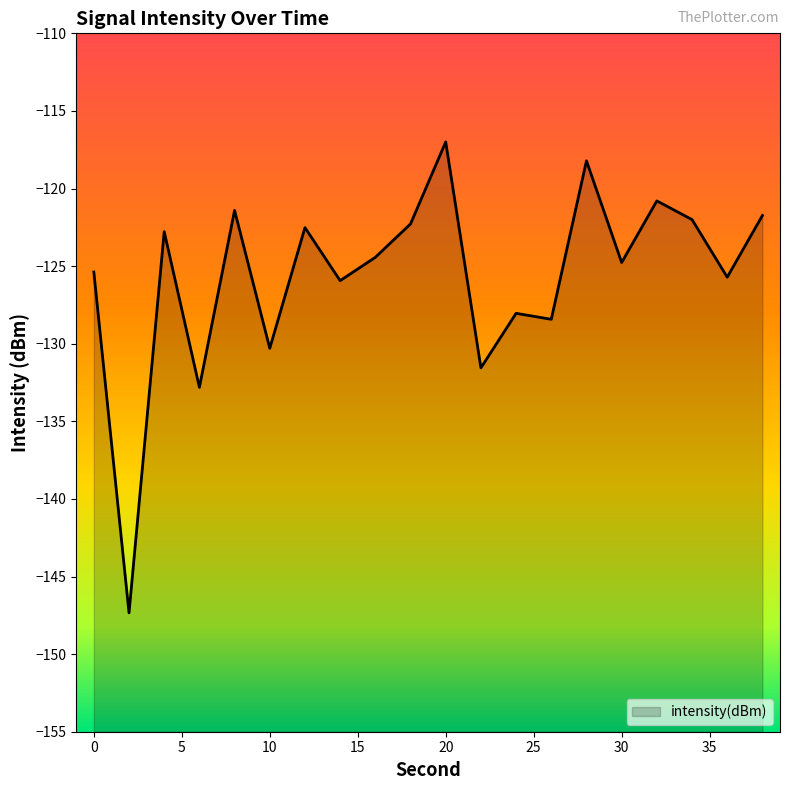

Rank the categories by value from highest to lowest.

20, 28, 32, 8, 38, 34, 18, 12, 4, 16, 30, 0, 36, 14, 24, 26, 10, 22, 6, 2